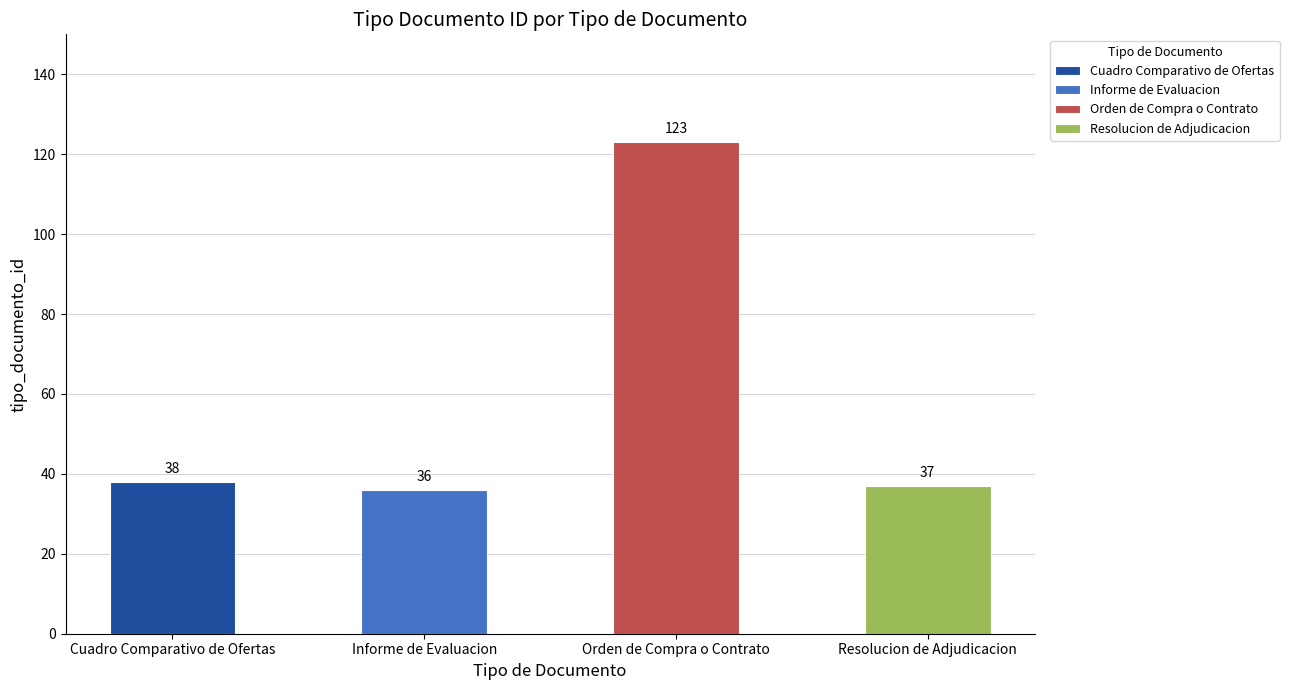

The chart shows a value of 208 at Orden de Compra o Contrato. True or false?

False